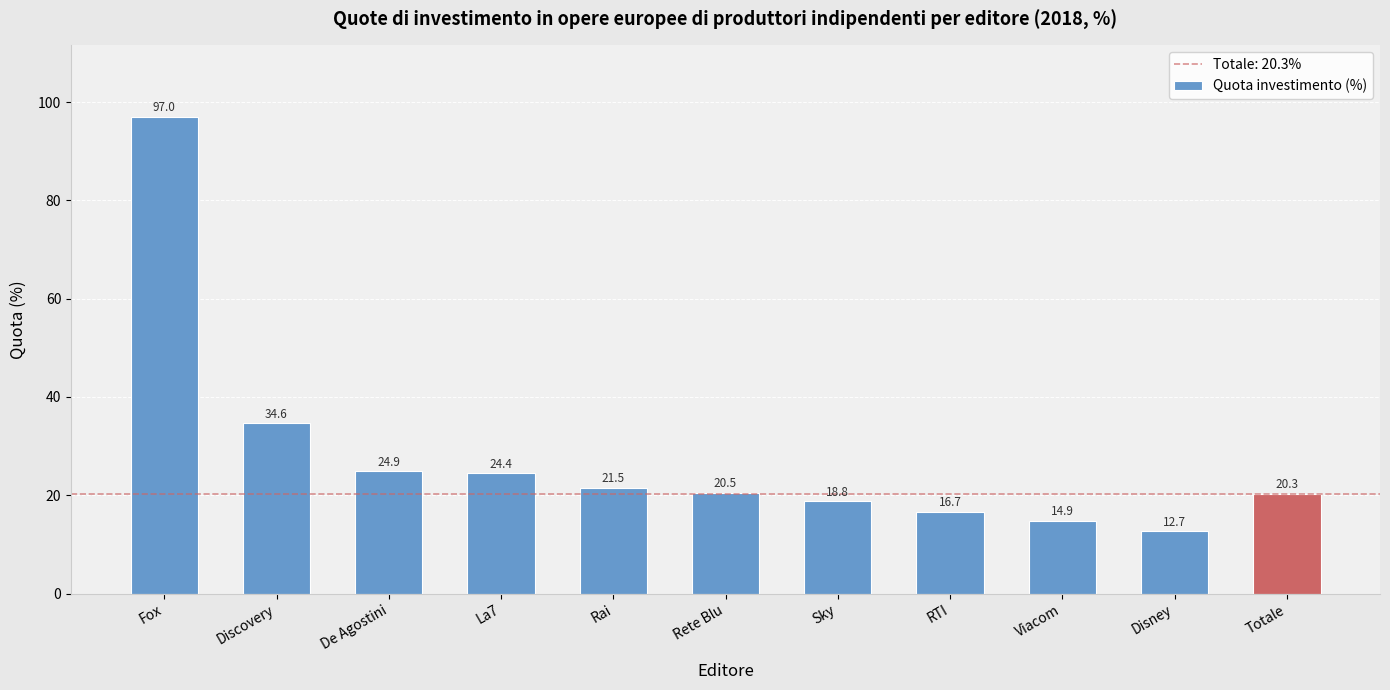

What is the smallest value displayed?

12.7